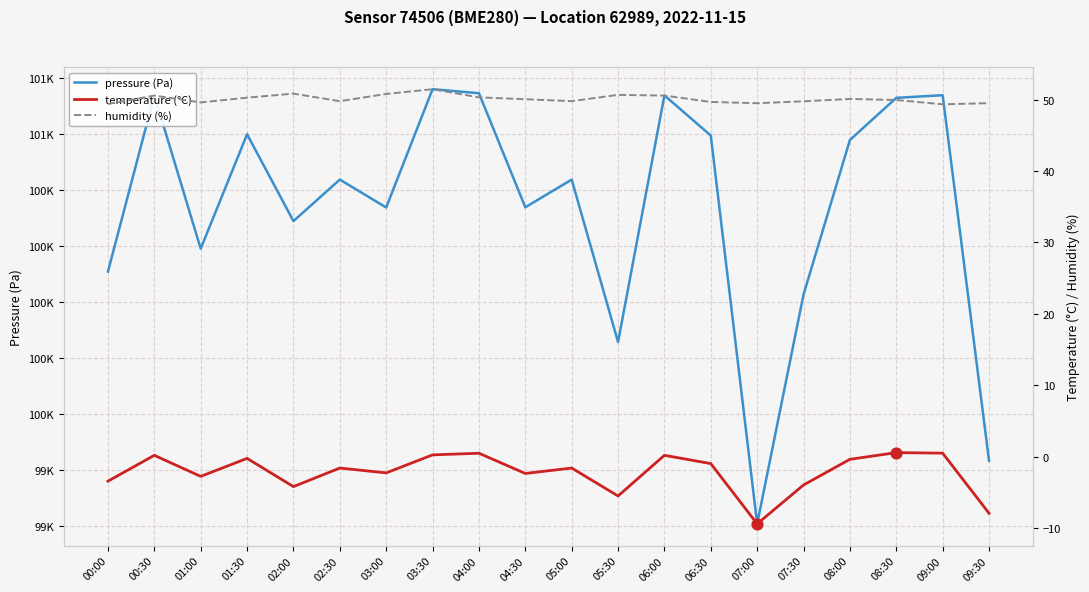

Which series reaches the maximum Y coordinate?

pressure